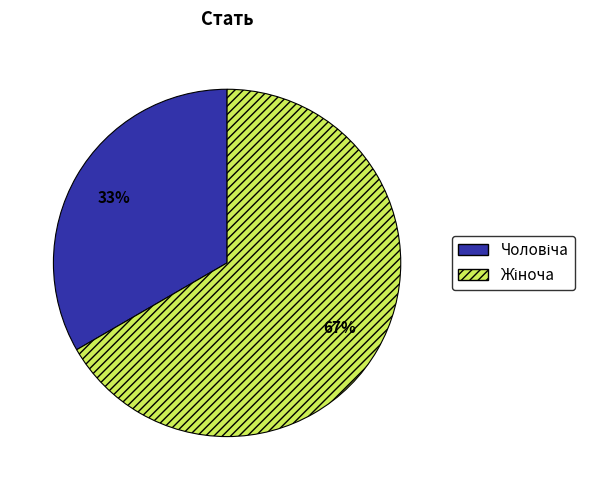

Is there a majority slice in this chart?

Yes